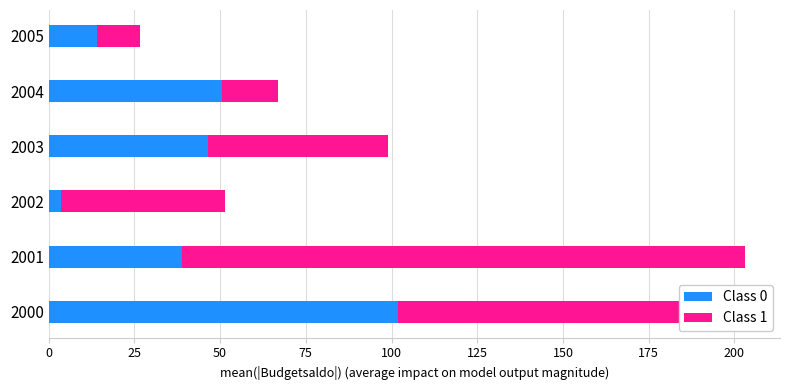

Which category has the lowest value in the Class 0 series?

2002